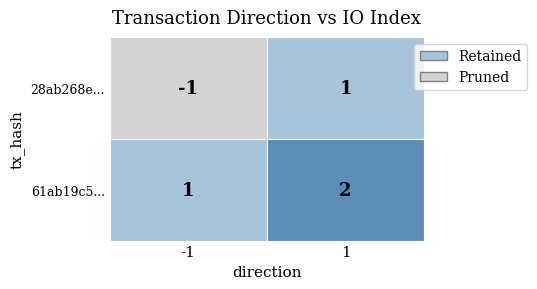

At which category is the sum across all series the highest?

1